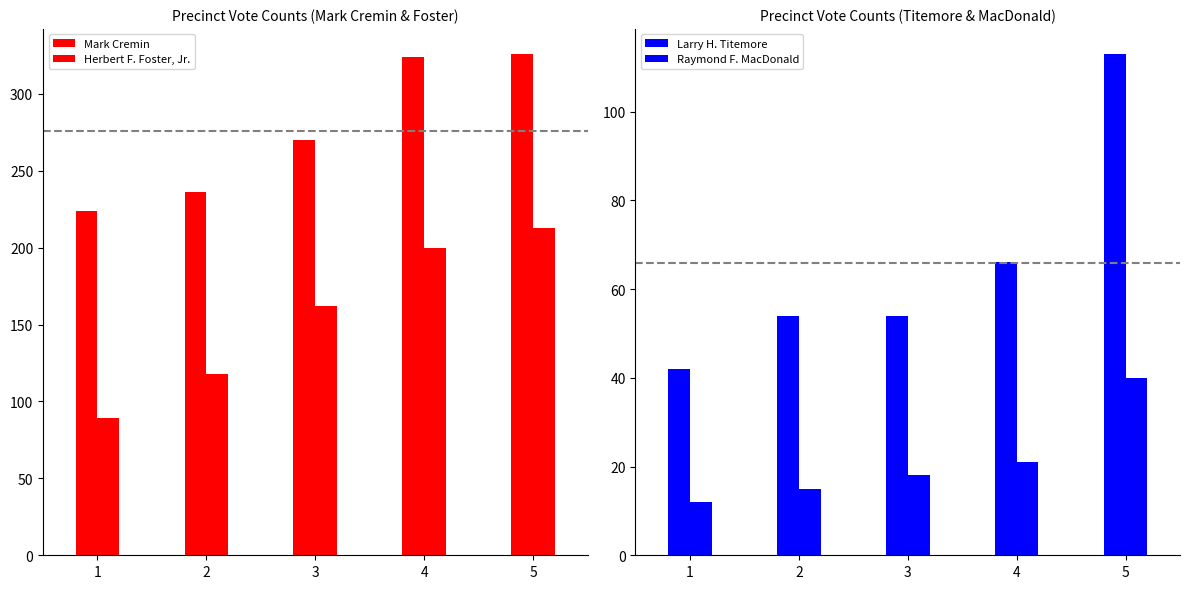

At which label does Larry H. Titemore reach its peak?

5